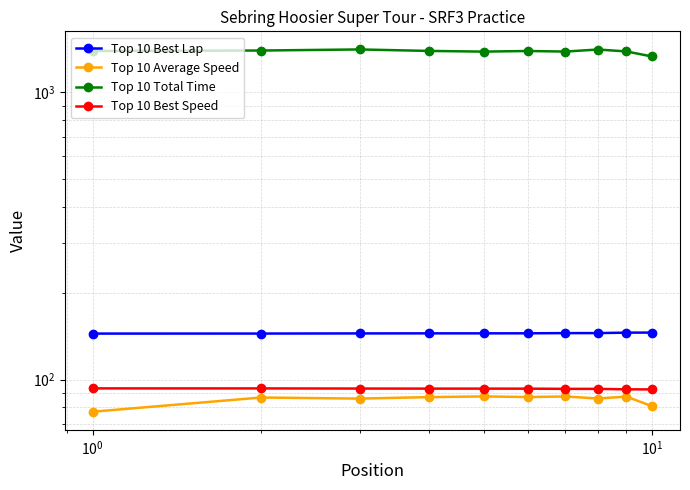

What is the average value of the Top 10 Average Speed series?

85.2